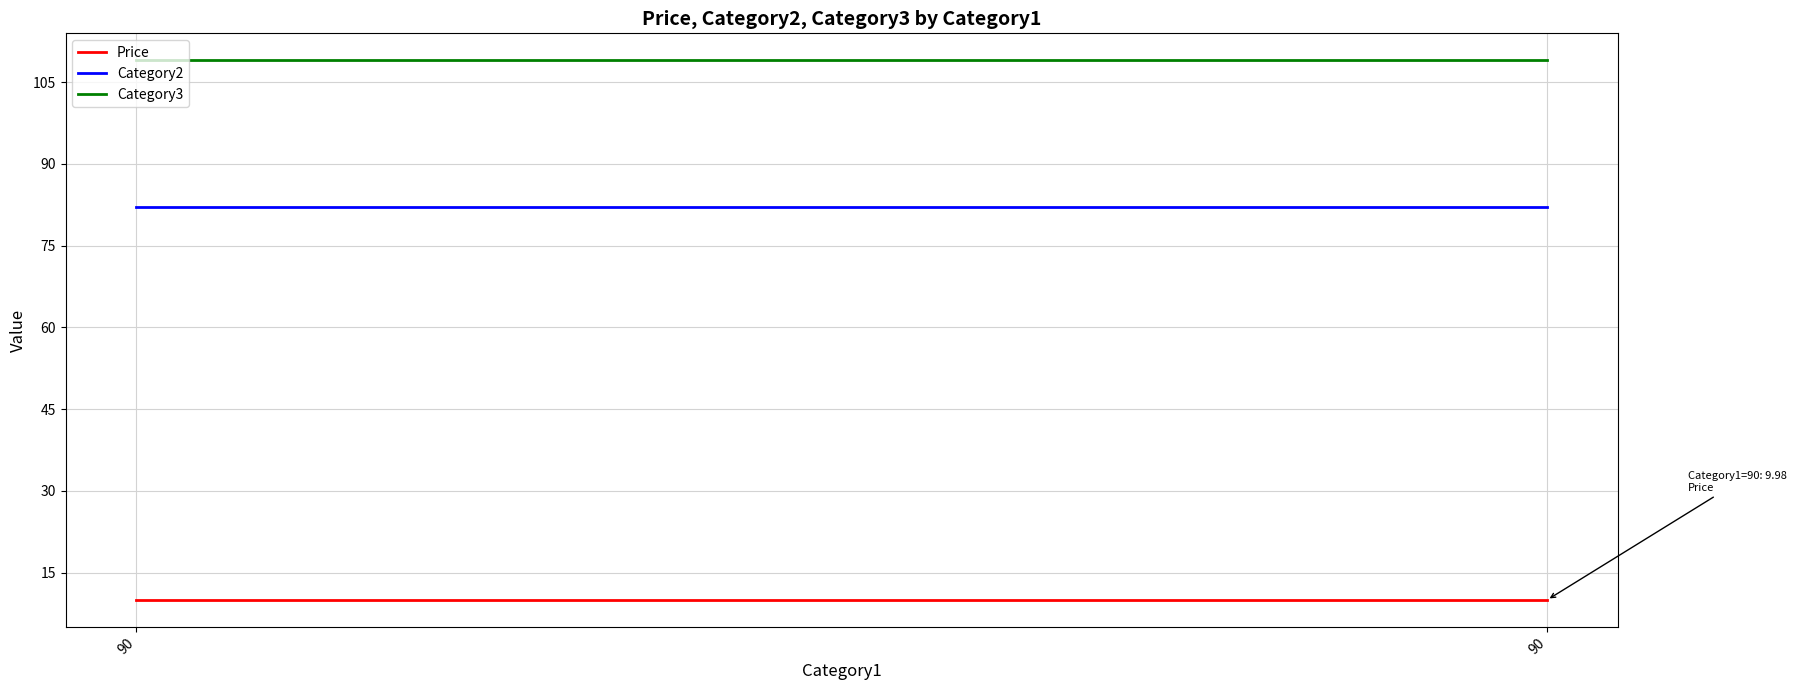

Reading left to right, extract all data points from this chart.

Price: 90=10.0	90=10.0
Category2: 90=82.0	90=82.0
Category3: 90=109.0	90=109.0